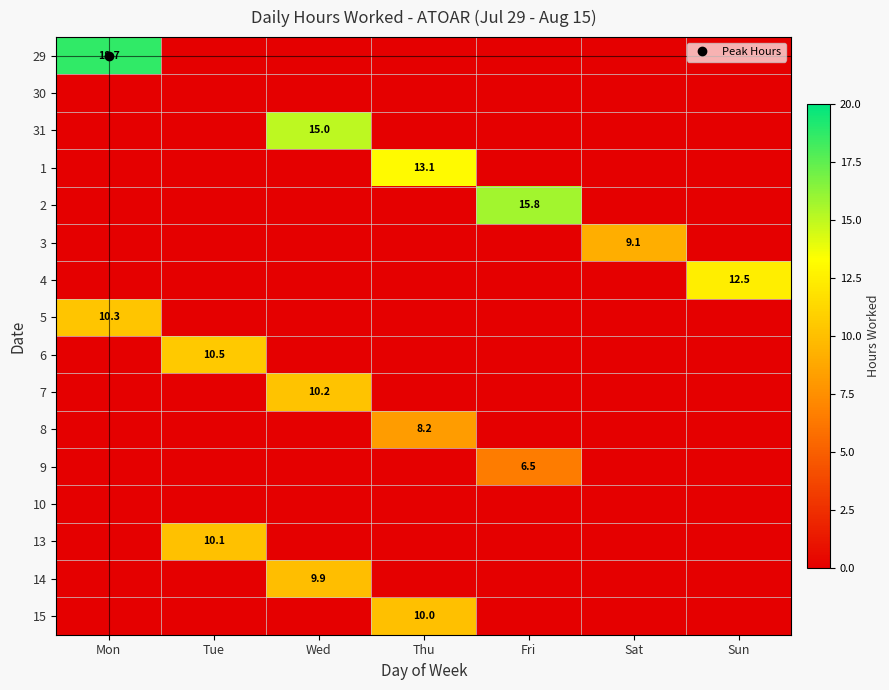

Between Fri and Thu, which is larger?

Fri